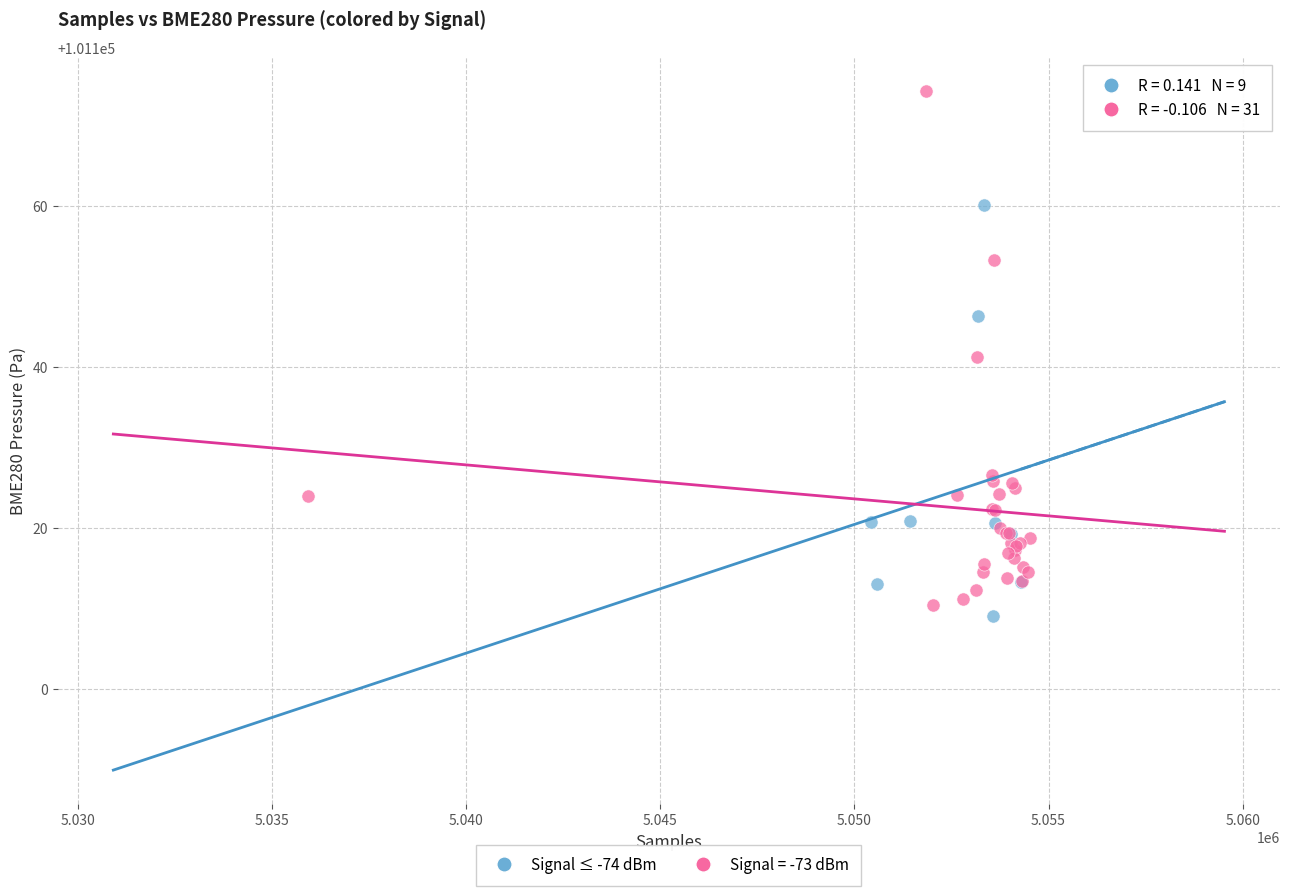

Which series has the widest spread of Y values?

Signal = -73 dBm